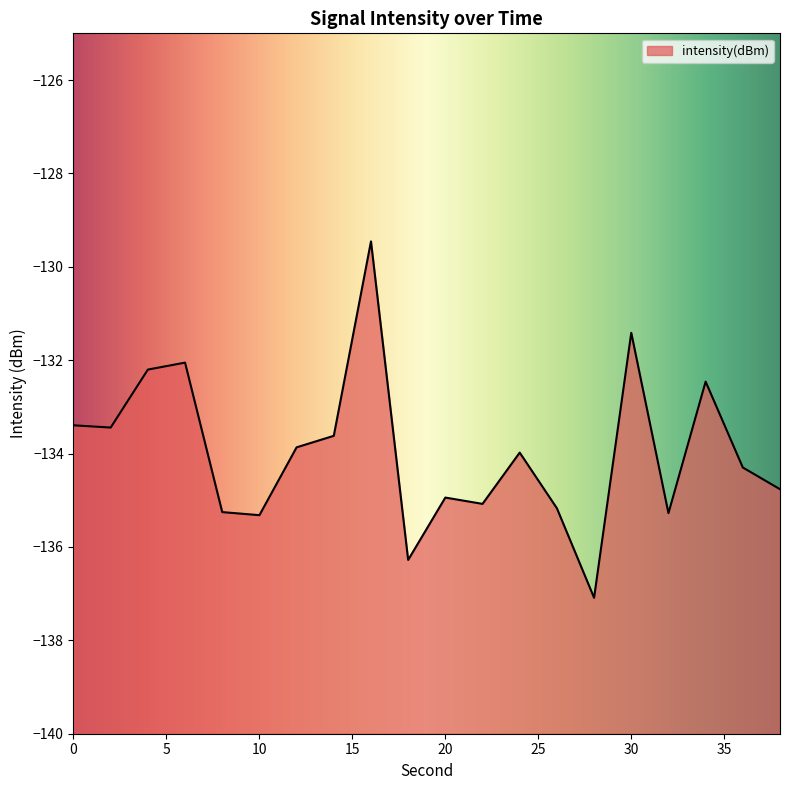

Rank the categories by value from highest to lowest.

16, 30, 6, 4, 34, 0, 2, 14, 12, 24, 36, 38, 20, 22, 26, 8, 32, 10, 18, 28